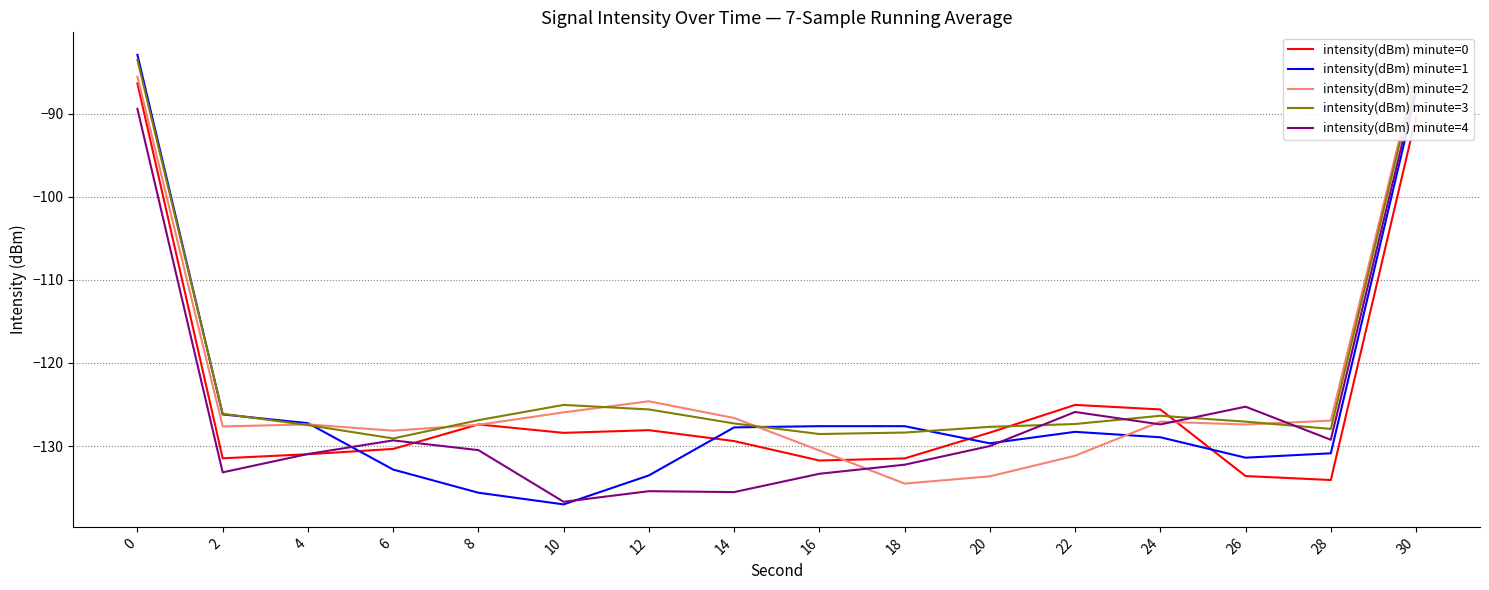

Does the chart have visible grid lines?

Yes